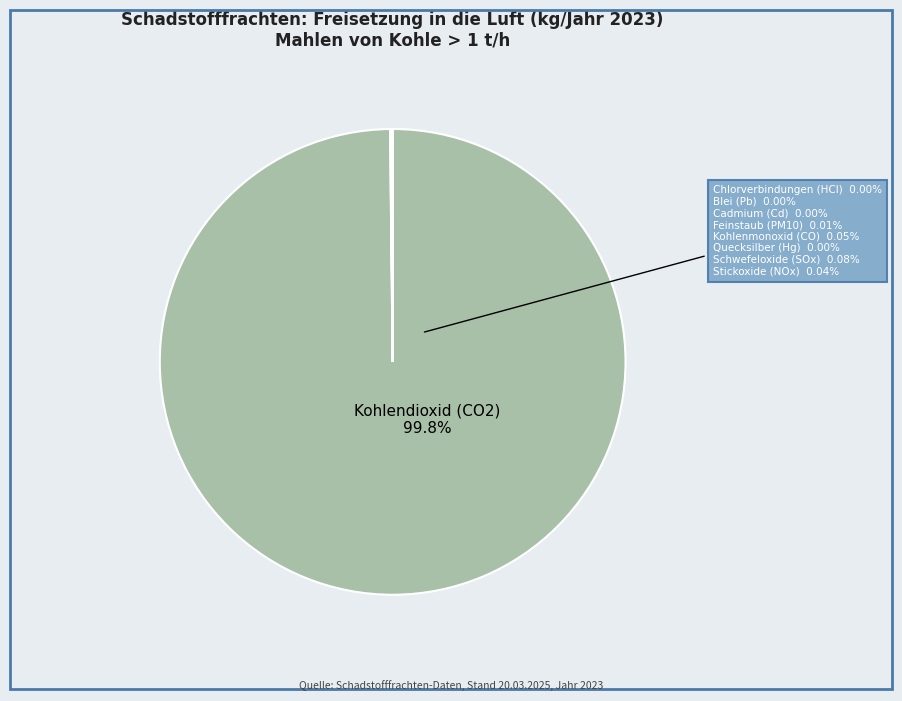

What is the smallest slice in the pie chart?

Cadmium und Verbindungen (als Cd)